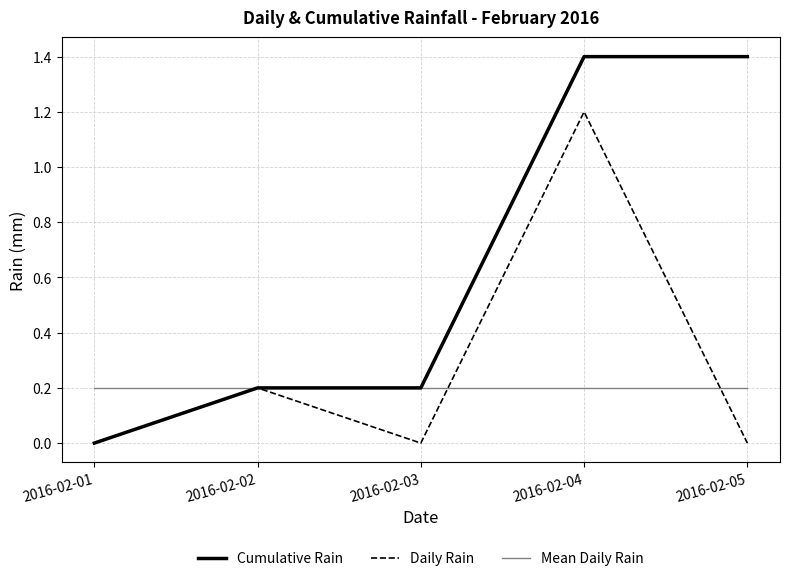

What is the highest value of the Cumulative Rain series?

1.4